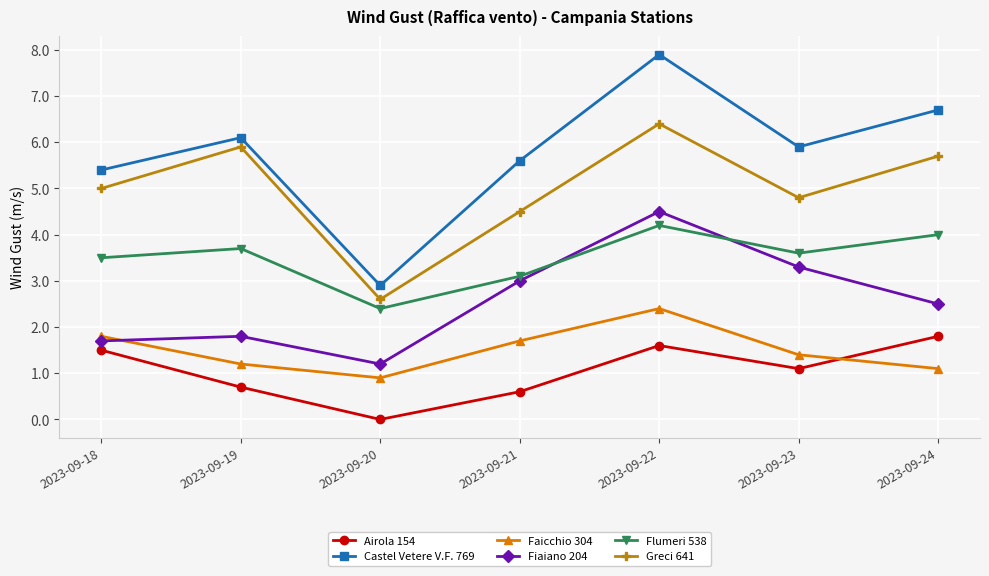

True or false: Greci 641 and Airola 154 cross at least once.

False